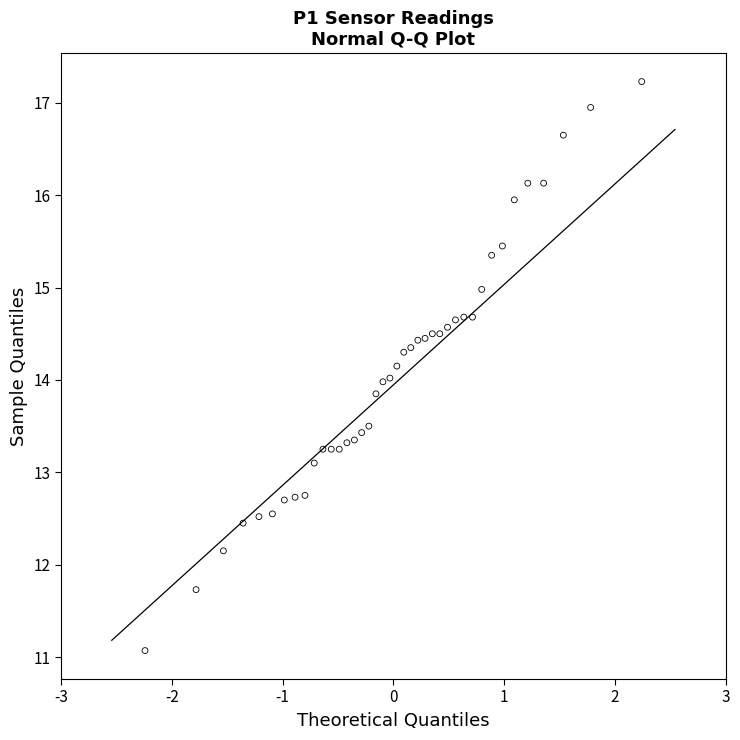

What is the range of X values (max minus min)?

4.5